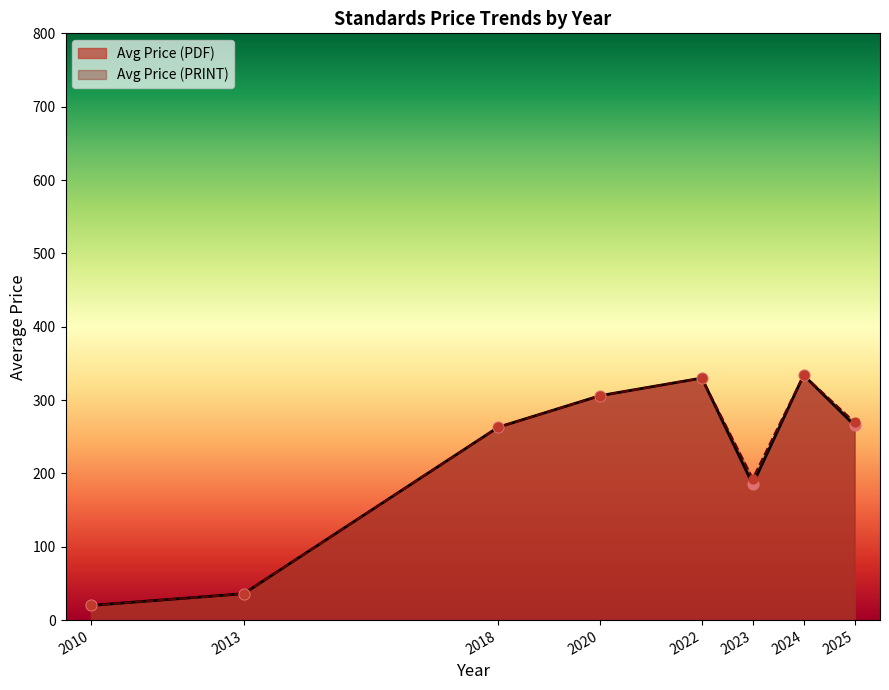

What is the total value across all series at 2022?

660.0